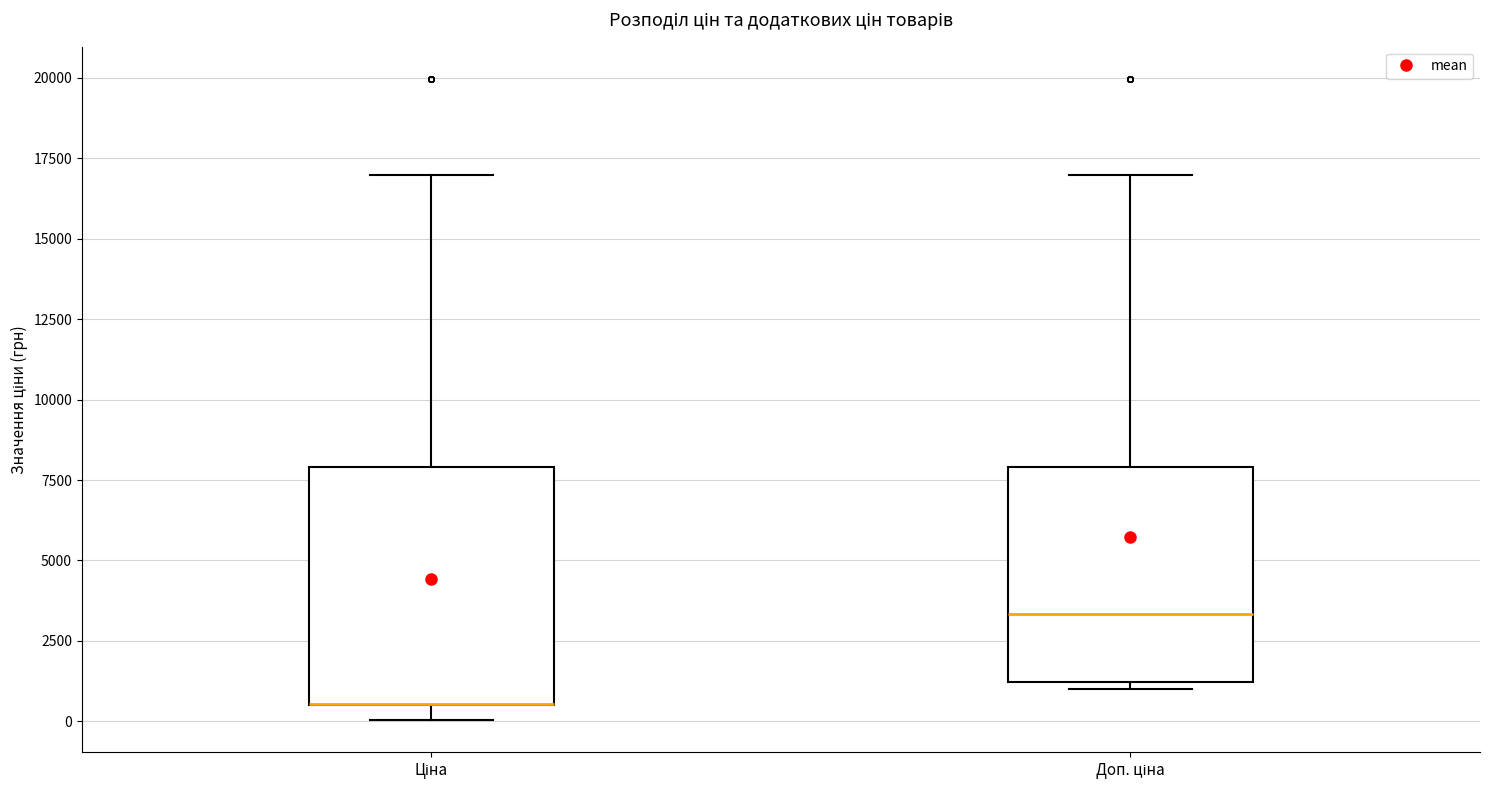

Reading left to right, read every box against the y-axis: the position of its median line, the range the box covers, and the ends of its whiskers. The values are not printed on the chart, so give them approximately, as read against the axis.

Ціна: median 500 (drawn on the box's lower edge), box 500 to 8000, whiskers 0 to 17000
Доп. ціна: median 3500, box 1000 to 8000, whiskers 1000 (just below the box's lower edge) to 17000